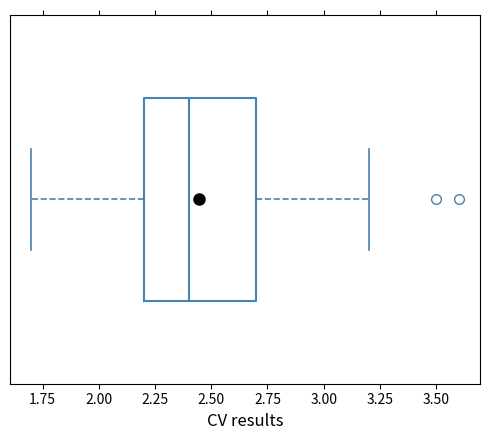

Where does the right whisker of the box end on the x-axis? The values are not printed on the chart, so give them approximately, as read against the axis.

3.2